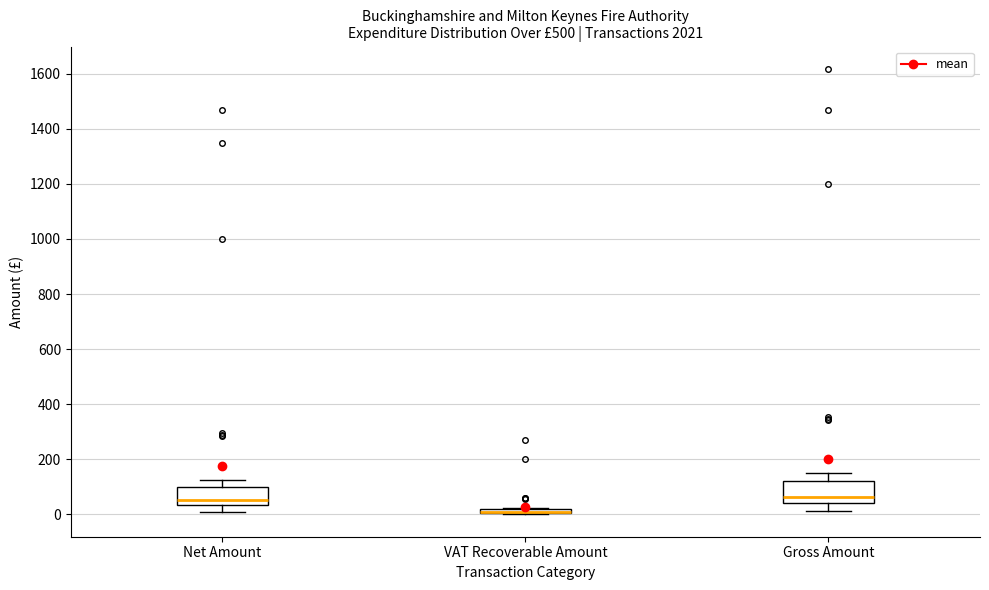

Where is the lower edge of the box for Net Amount on the y-axis? The values are not printed on the chart, so give them approximately, as read against the axis.

40